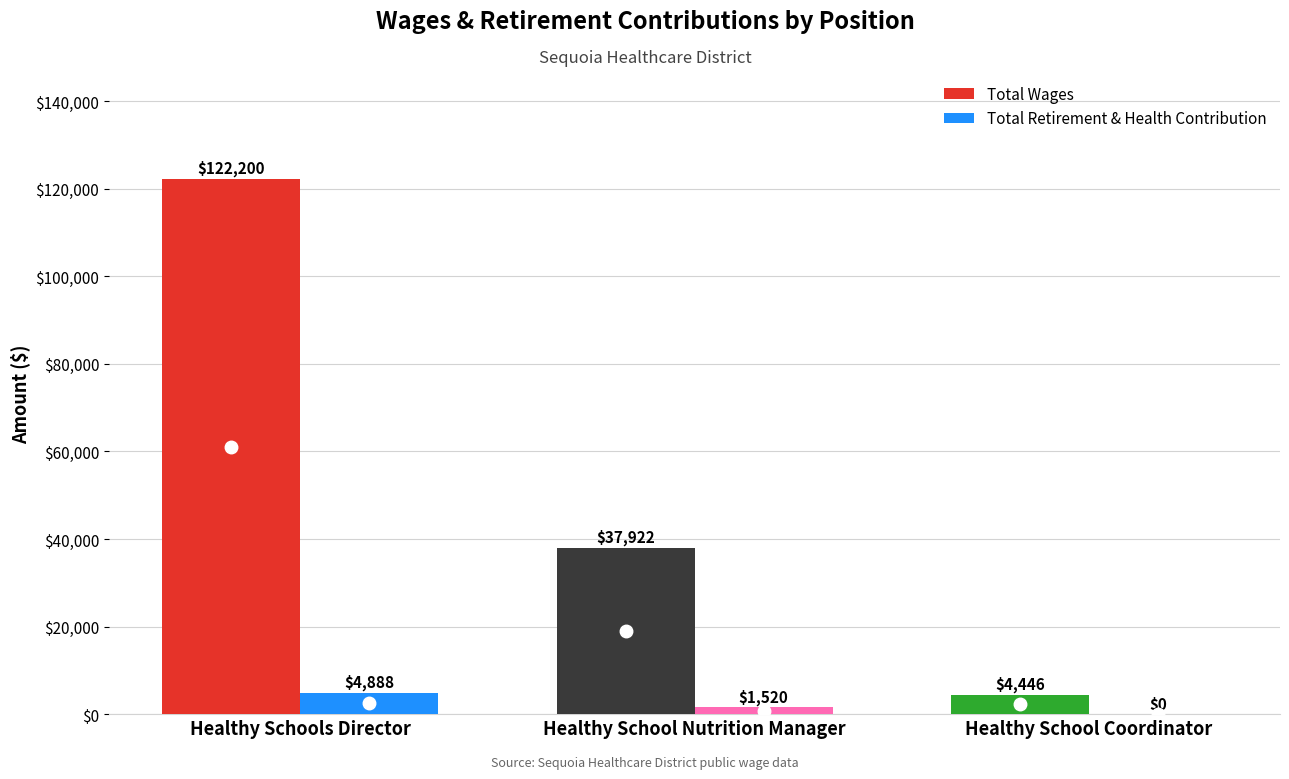

Reading left to right, what are all the values shown in this chart?

Total Wages: Healthy Schools Director=122200	Healthy School Nutrition Manager=37922	Healthy School Coordinator=4446
Total Retirement & Health Contribution: Healthy Schools Director=4888	Healthy School Nutrition Manager=1520	Healthy School Coordinator=0